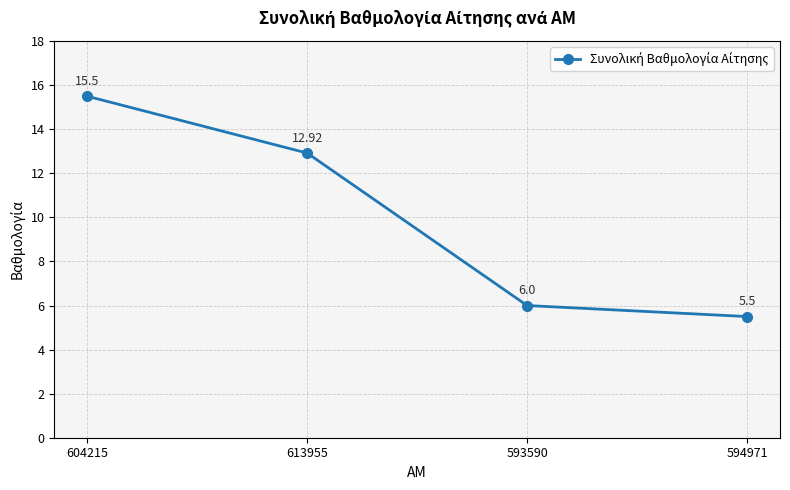

What is the maximum value shown in the chart?

15.5